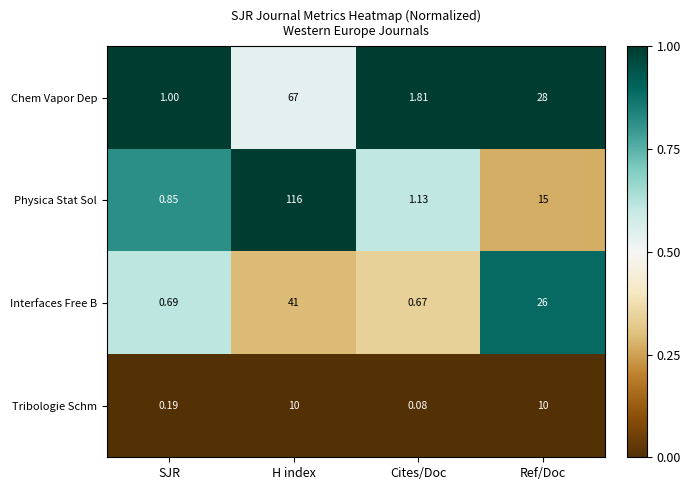

Rank the series by their maximum value, from lowest to highest.

Tribologie Schm, Interfaces Free B, Chem Vapor Dep, Physica Stat Sol